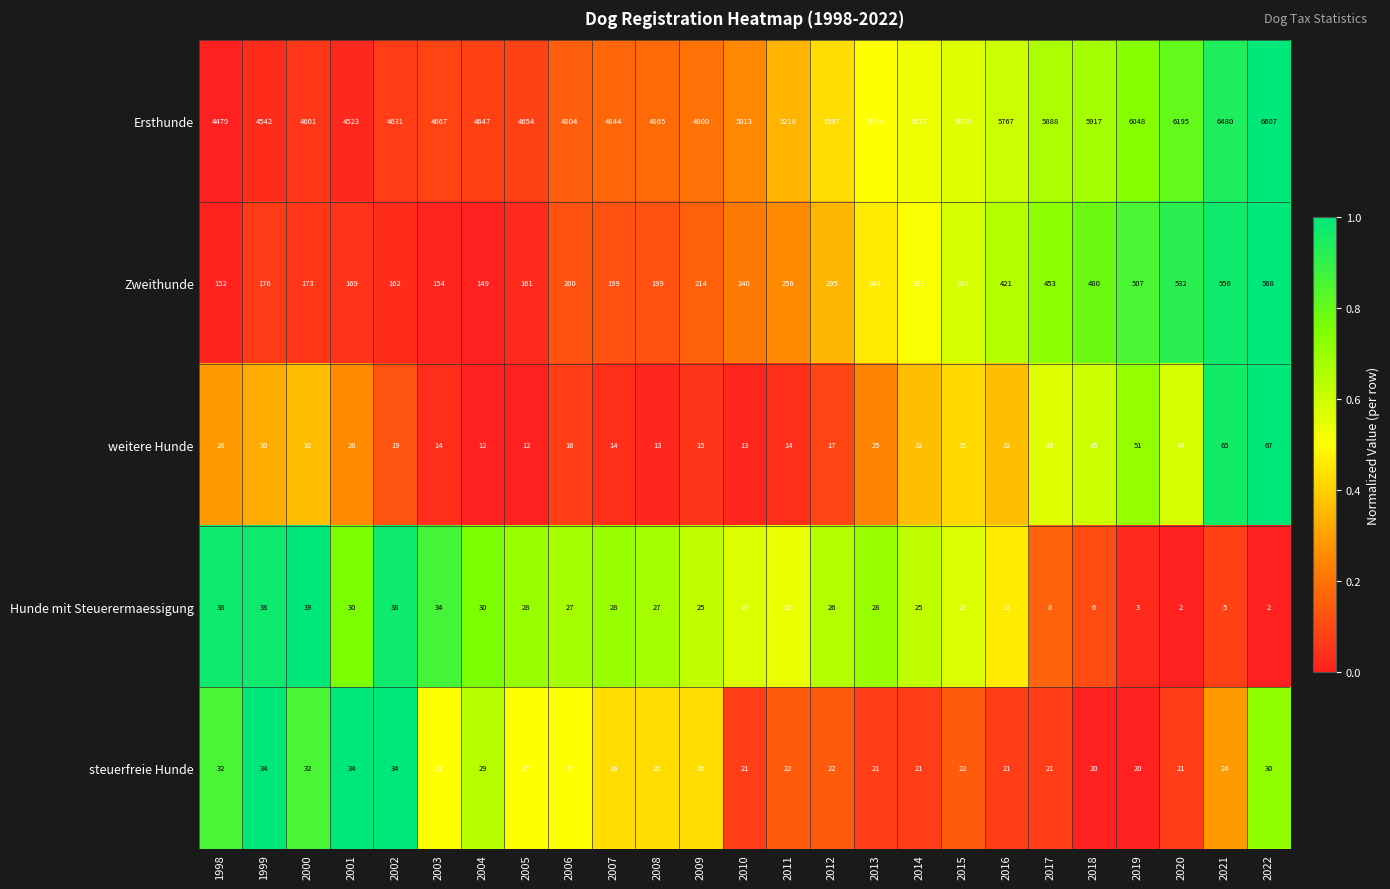

At 2019, list the series in order from largest to smallest.

Ersthunde, Zweithunde, weitere Hunde, steuerfreie Hunde, Hunde mit Steuerermaessigung